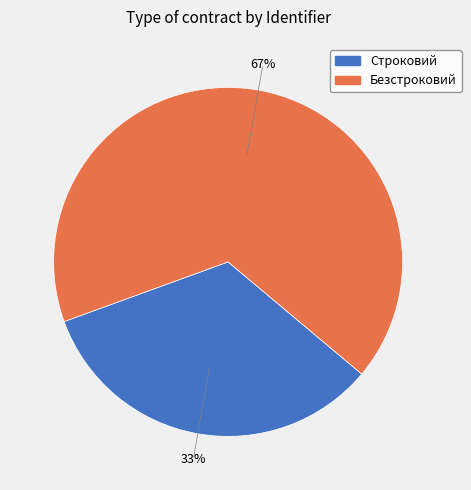

To the nearest percent, what percentage of the pie is Безстроковий?

67%